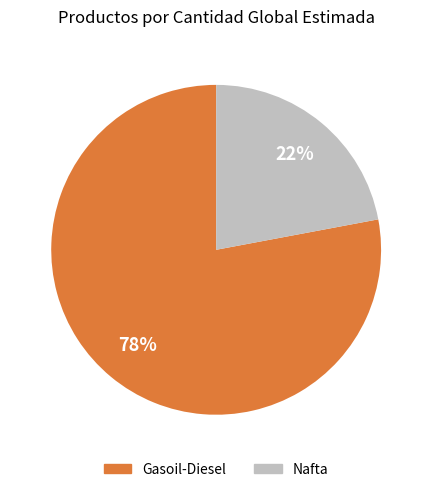

Between Nafta and Gasoil-Diesel, which is larger?

Gasoil-Diesel